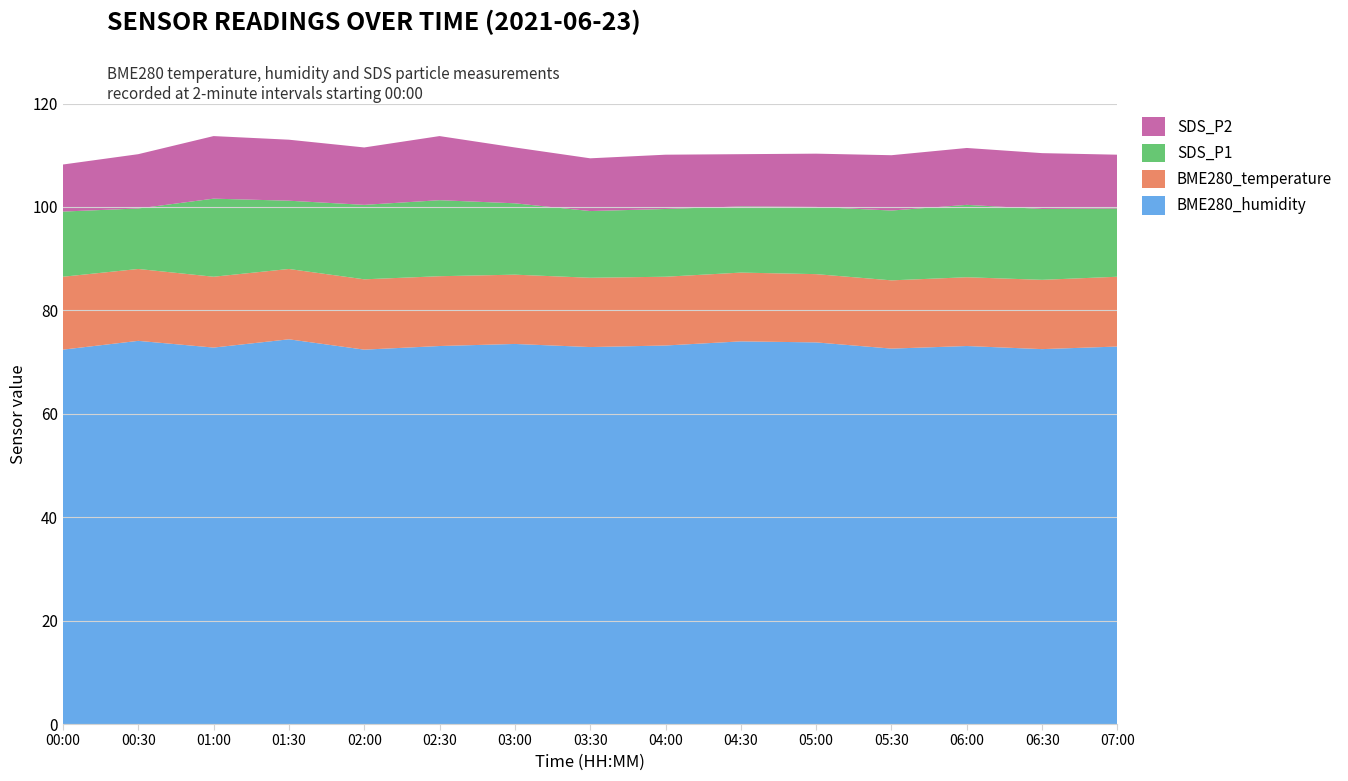

Reading left to right, what are all the values shown in this chart?

BME280_humidity: 00:00=72.4	00:30=74.1	01:00=72.8	01:30=74.4	02:00=72.4	02:30=73.1	03:00=73.5	03:30=72.9	04:00=73.2	04:30=74.0	05:00=73.8	05:30=72.6	06:00=73.1	06:30=72.5	07:00=73.0
BME280_temperature: 00:00=14.1	00:30=13.9	01:00=13.7	01:30=13.6	02:00=13.6	02:30=13.5	03:00=13.4	03:30=13.4	04:00=13.3	04:30=13.3	05:00=13.2	05:30=13.2	06:00=13.3	06:30=13.4	07:00=13.5
SDS_P1: 00:00=12.6	00:30=11.7	01:00=15.1	01:30=13.2	02:00=14.4	02:30=14.7	03:00=13.8	03:30=12.9	04:00=13.1	04:30=12.8	05:00=13.0	05:30=13.5	06:00=14.0	06:30=13.7	07:00=13.2
SDS_P2: 00:00=9.1	00:30=10.5	01:00=12.1	01:30=11.8	02:00=11.1	02:30=12.4	03:00=10.8	03:30=10.2	04:00=10.5	04:30=10.1	05:00=10.3	05:30=10.7	06:00=11.0	06:30=10.8	07:00=10.4